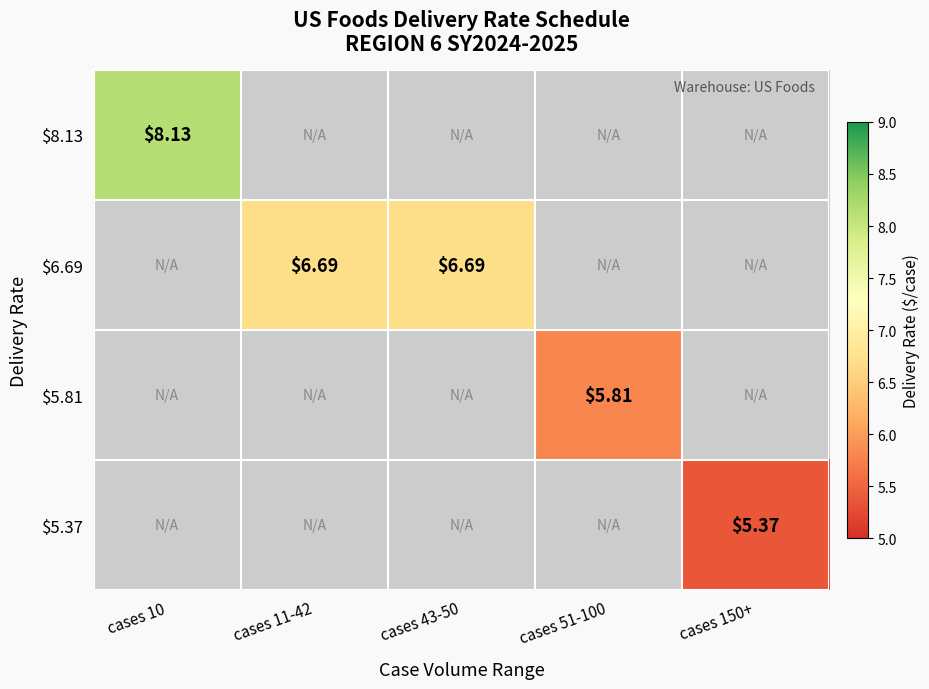

What is the smallest value displayed?

5.4